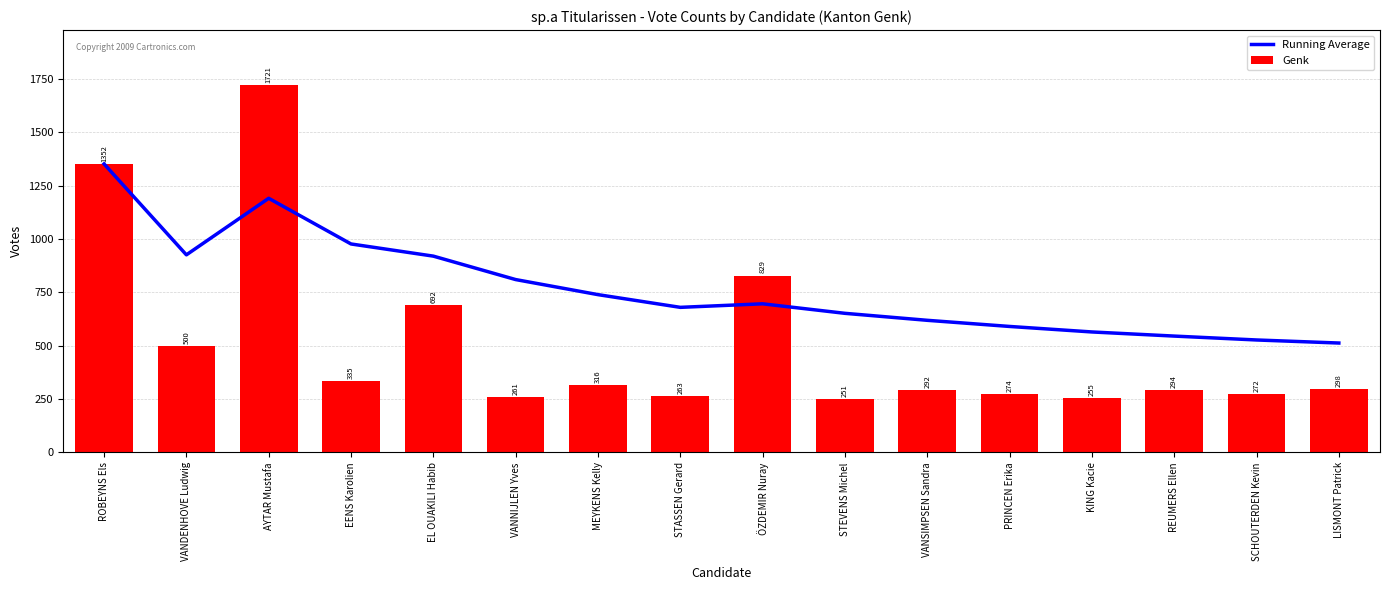

At which label does Running Average reach its minimum?

LISMONT Patrick